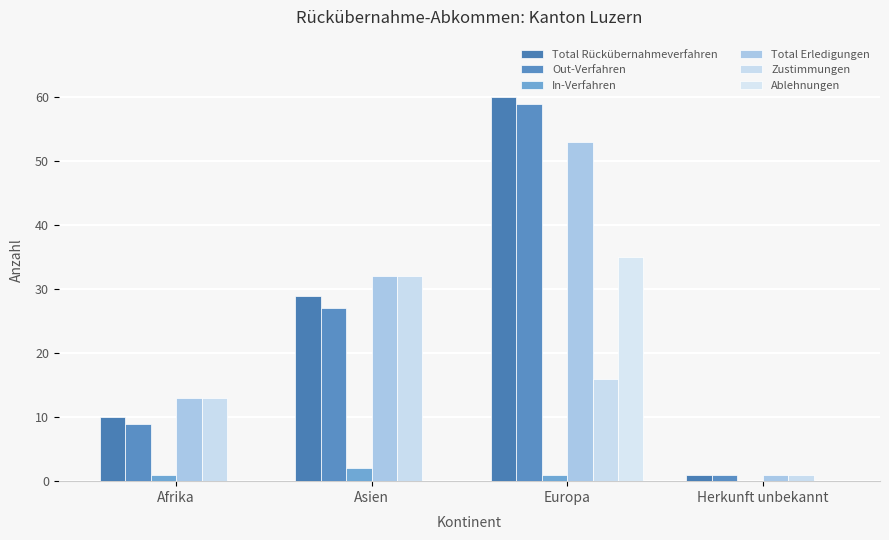

At which category is the sum across all series the highest?

Europa